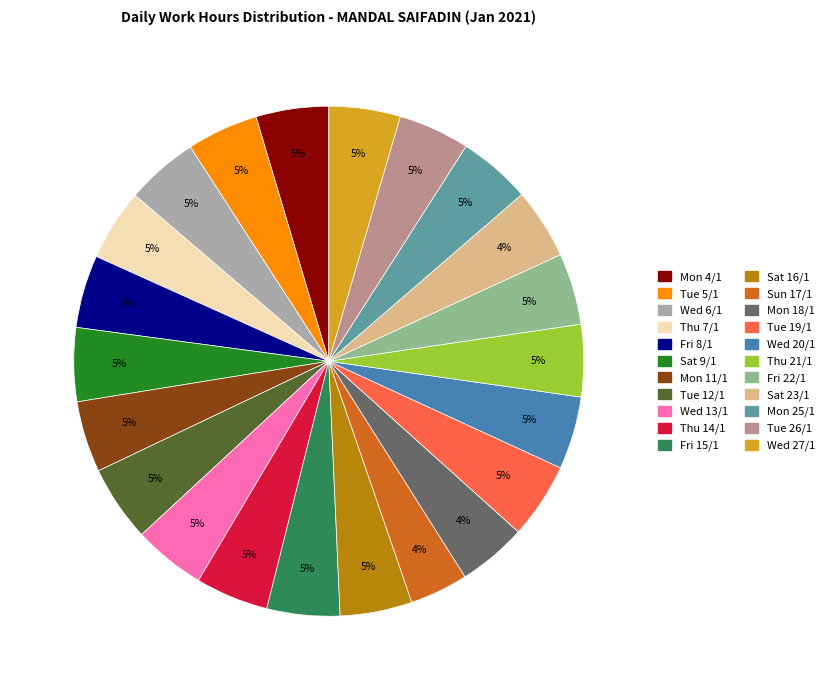

How many segments does this pie chart have?

22